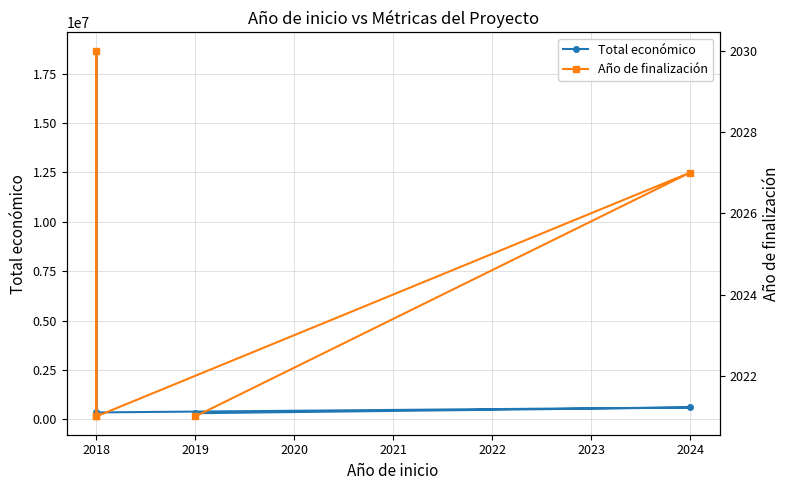

List the series in order of their peak value, highest first.

Total económico, Año de finalización